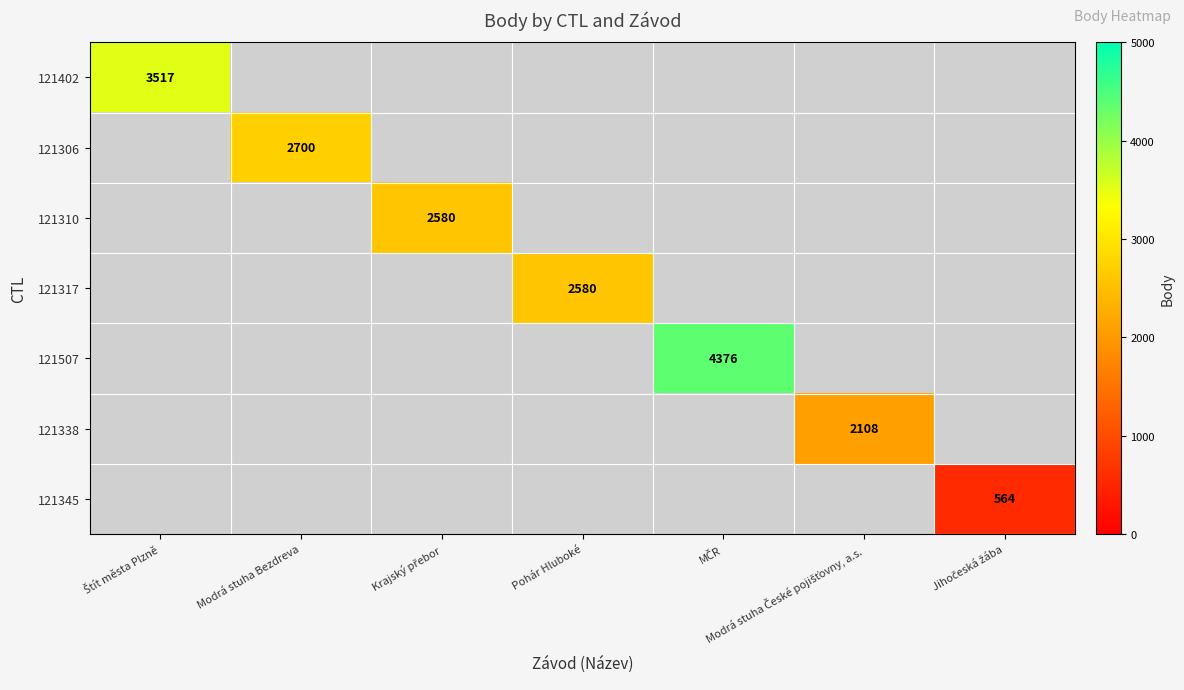

Is it true that 121317 equals 1522 at Pohár Hluboké?

False